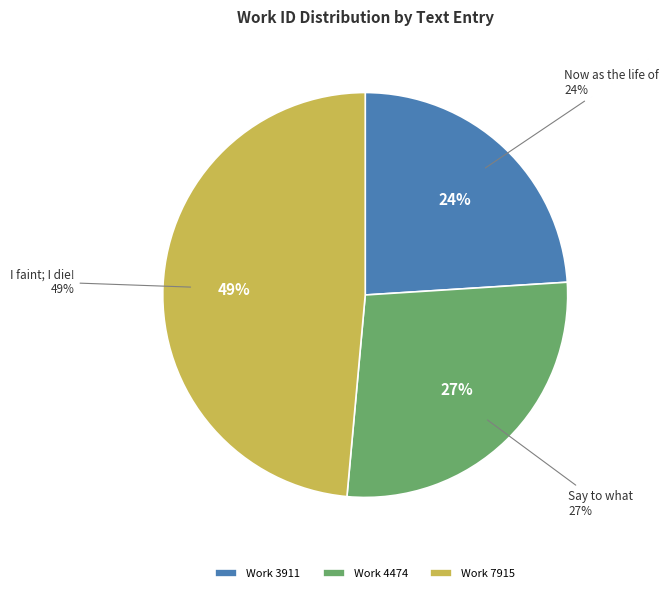

Is it true that Now as the life of every other Creature is 13% of the pie?

False